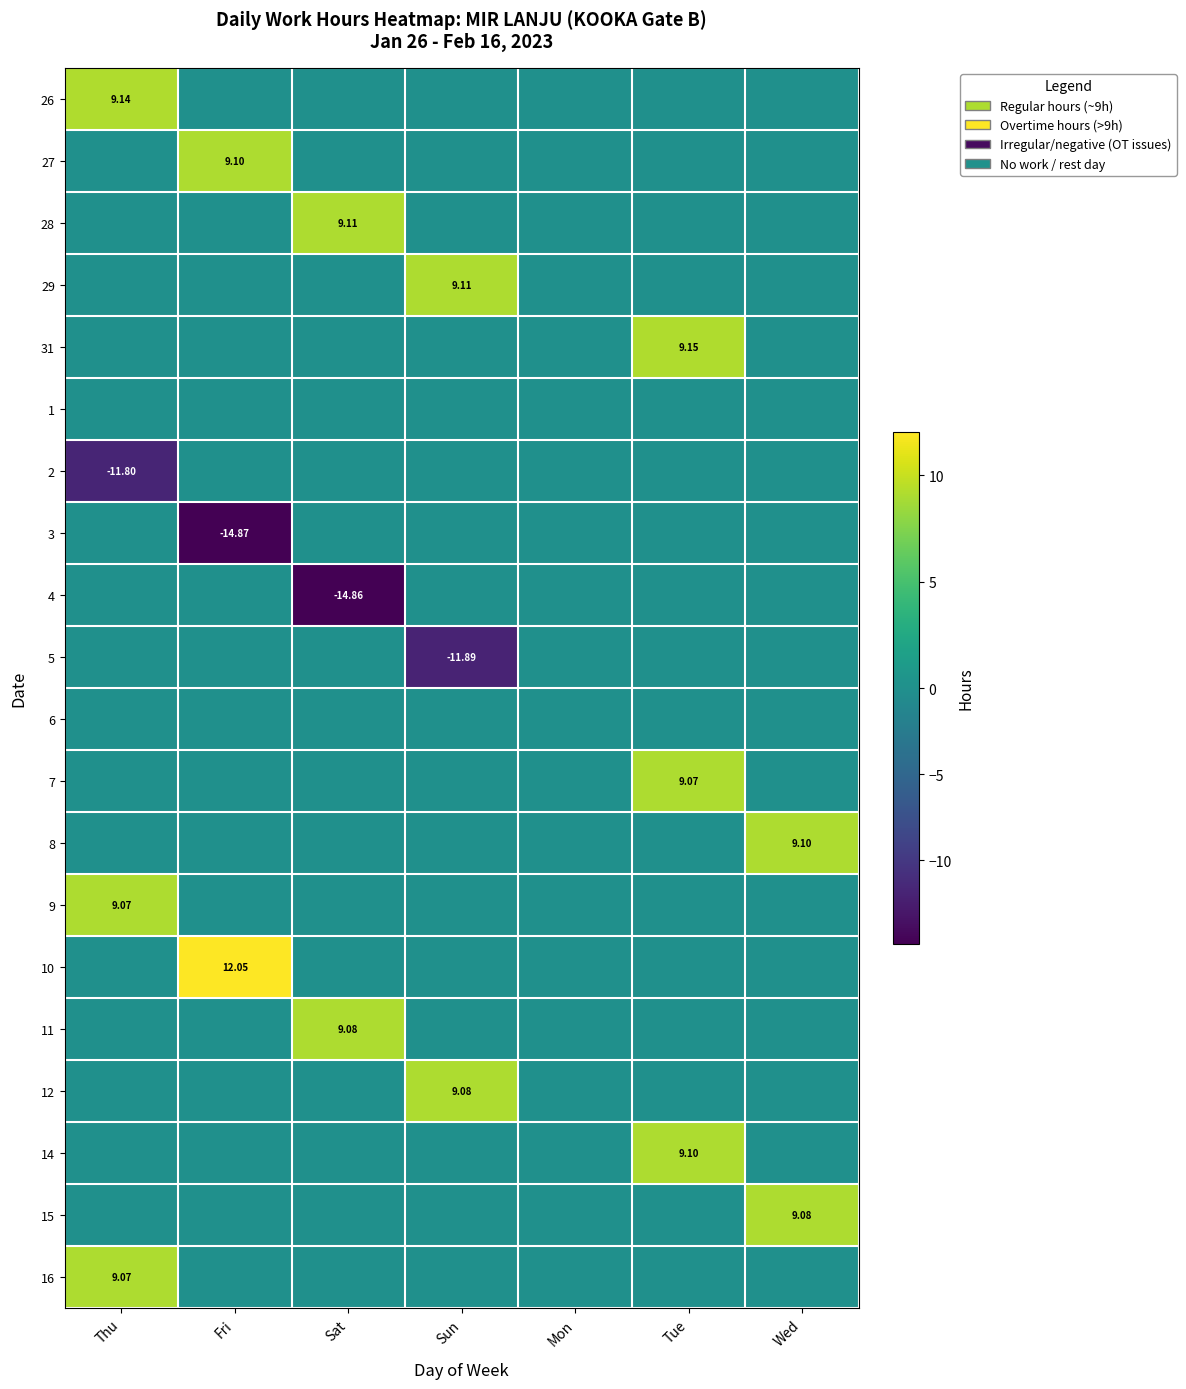

At which category is the sum across all series the highest?

Tue